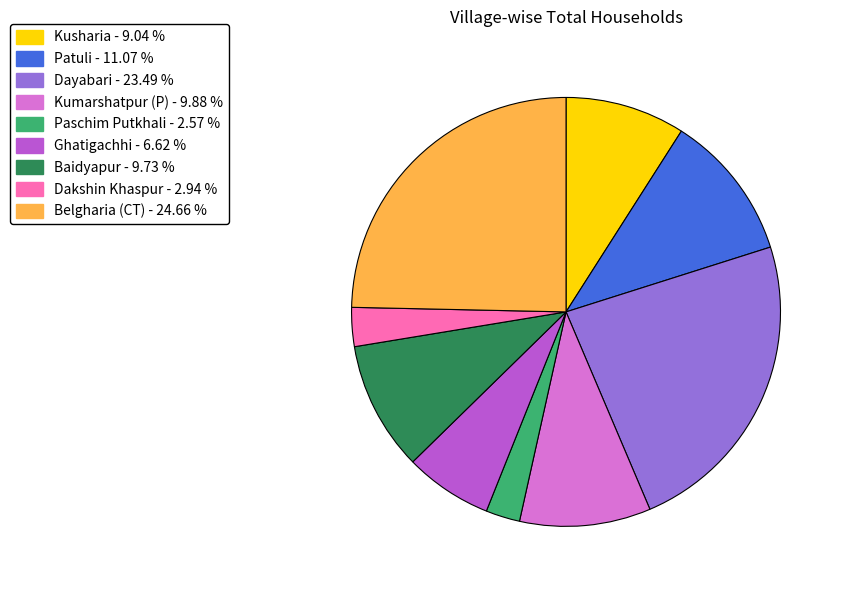

Which slice is the largest?

Belgharia (CT)